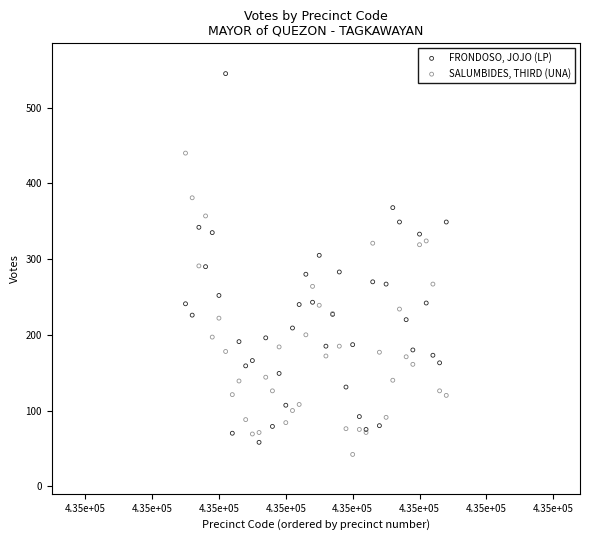

What is the X range (max minus min) for the scatter plot?

39